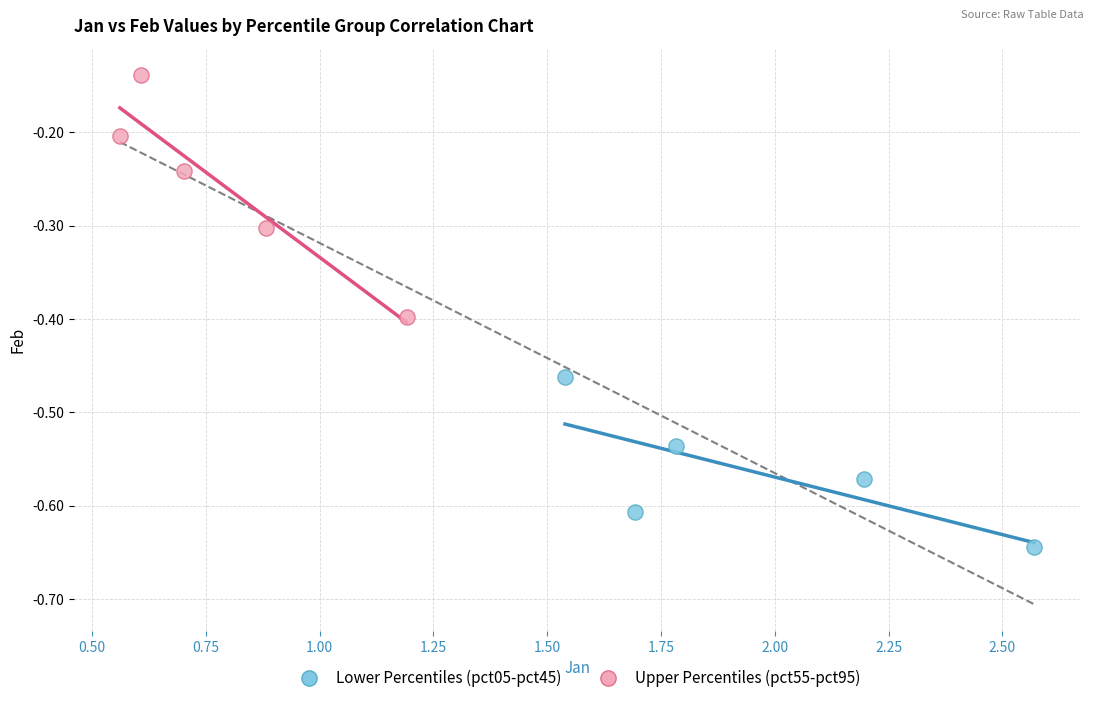

Which series contains the lowest Y value?

Lower Percentiles (pct05-pct45)